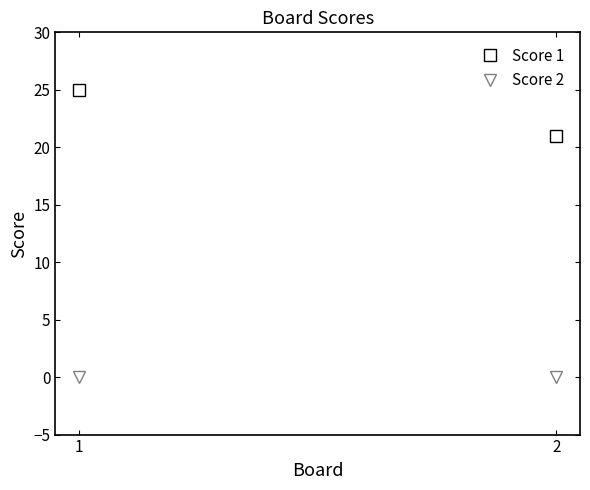

Reading left to right, extract all data points from this chart.

Score 1: 1=25	2=21
Score 2: 1=0	2=0